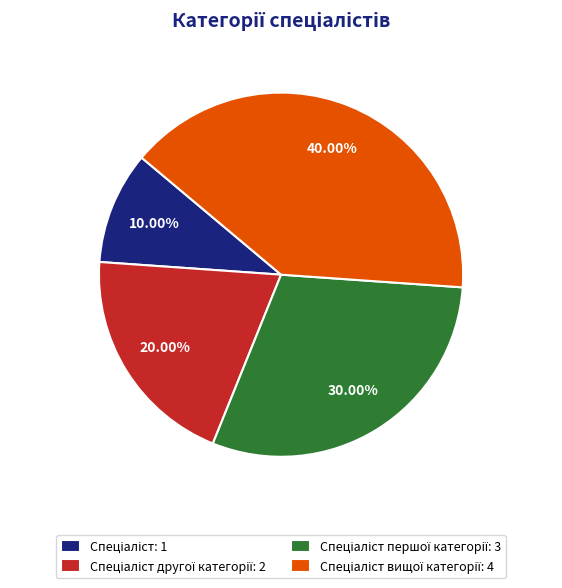

Is there a majority slice in this chart?

No